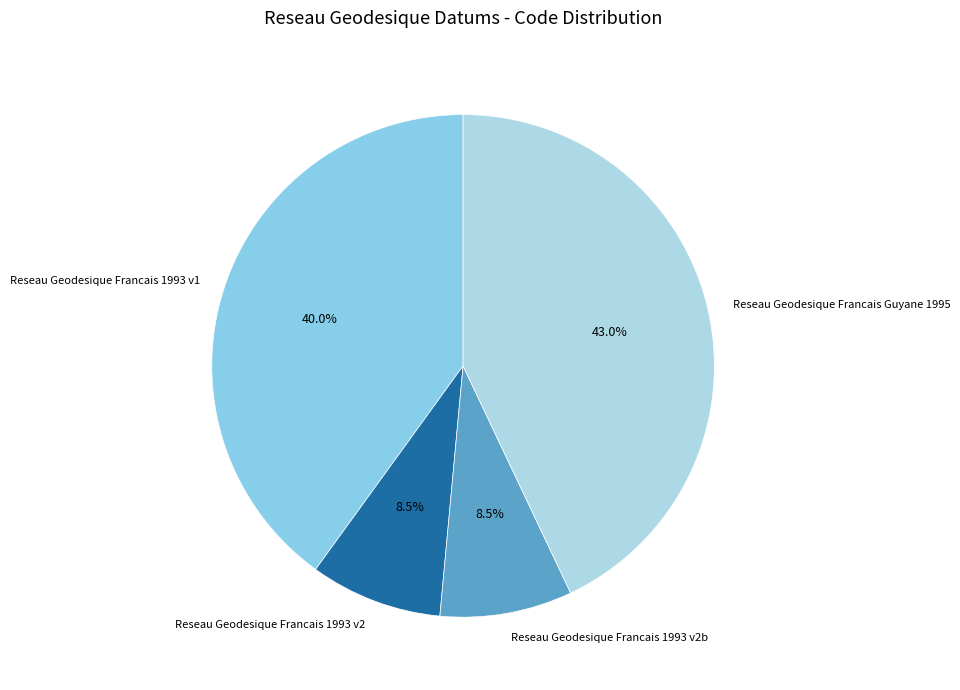

To the nearest percent, what is the difference between the Reseau Geodesique Francais Guyane 1995 and Reseau Geodesique Francais 1993 v2 slice percentages?

34%